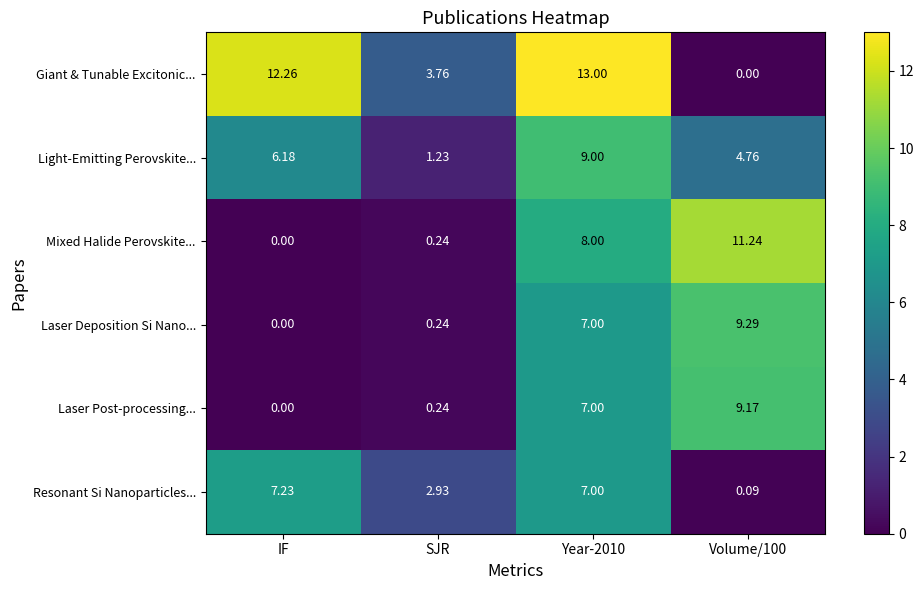

List the series in order of their peak value, lowest first.

Resonant Si Nanoparticles..., Light-Emitting Perovskite..., Laser Post-processing..., Laser Deposition Si Nano..., Mixed Halide Perovskite..., Giant & Tunable Excitonic...